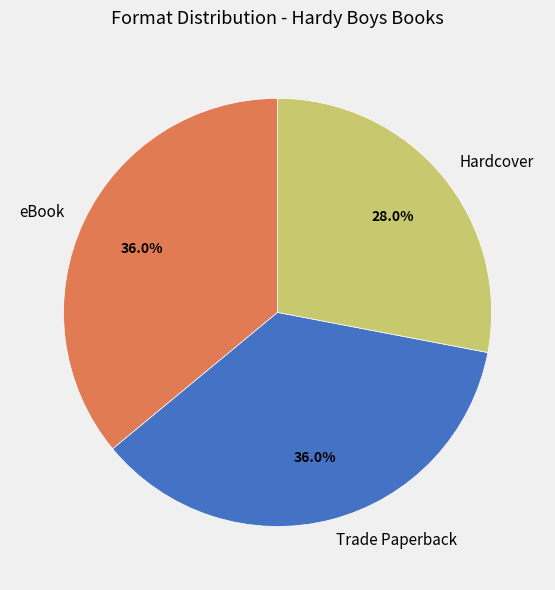

Count the number of slices in the pie.

3